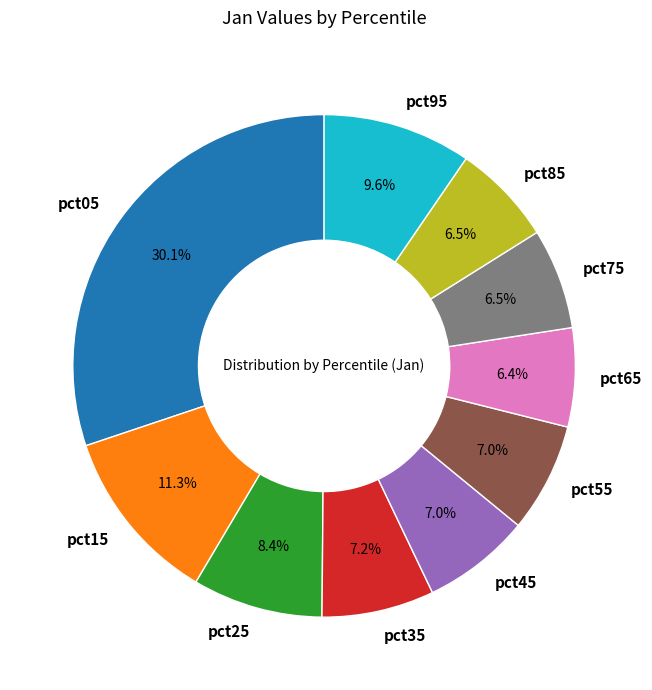

Is it true that pct55 is 7% of the pie?

True